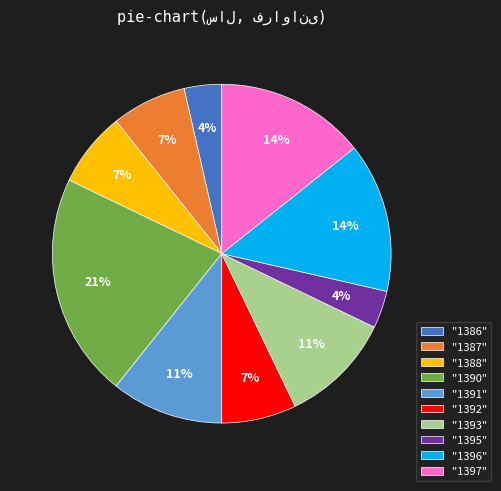

Approximately how many times larger is the value at "1390" compared to "1397"?

1.5